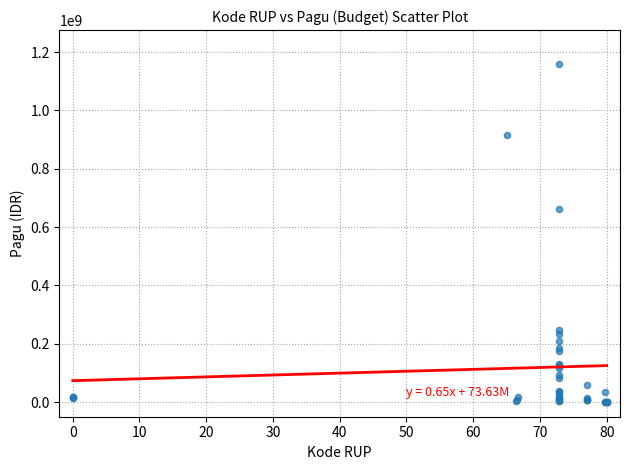

What Y value in the scatter plot is closest to 580008500?

660551000